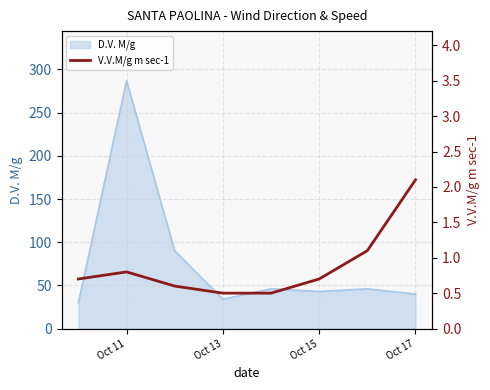

Is it true that D.V. M/g equals 34 at Oct 13?

True